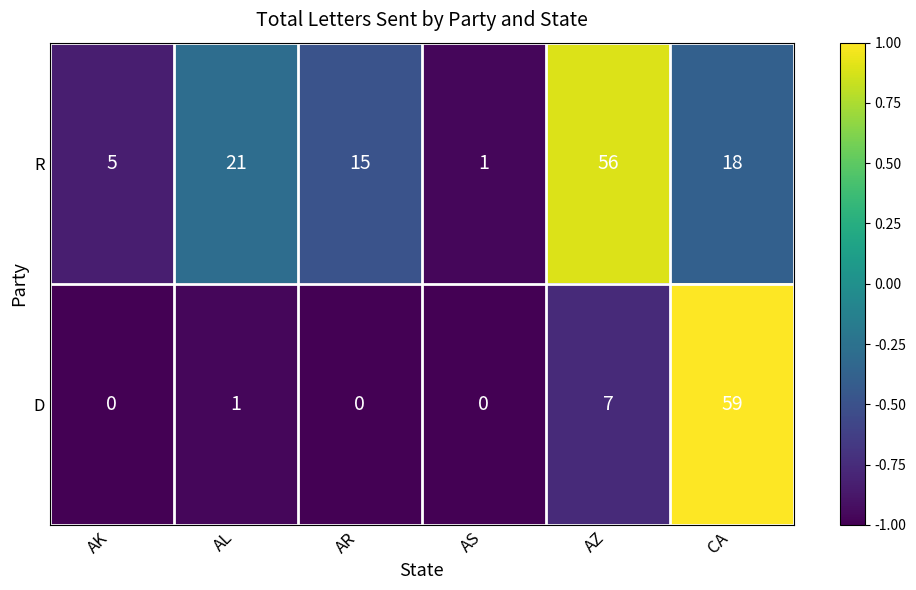

Is it true that R equals 5 at AK?

True